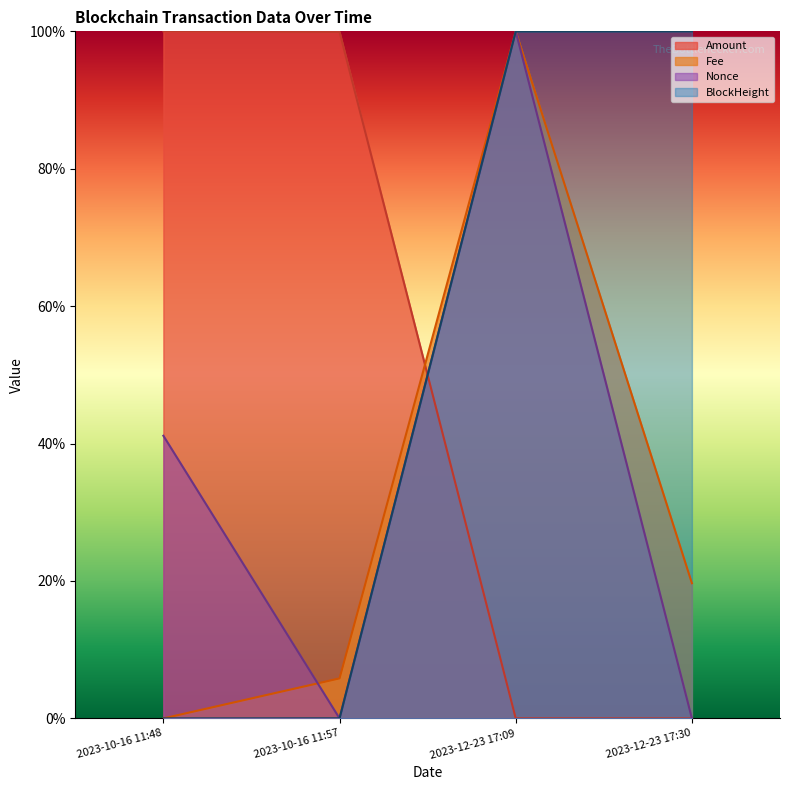

Does the chart display data point markers on the line(s)?

No